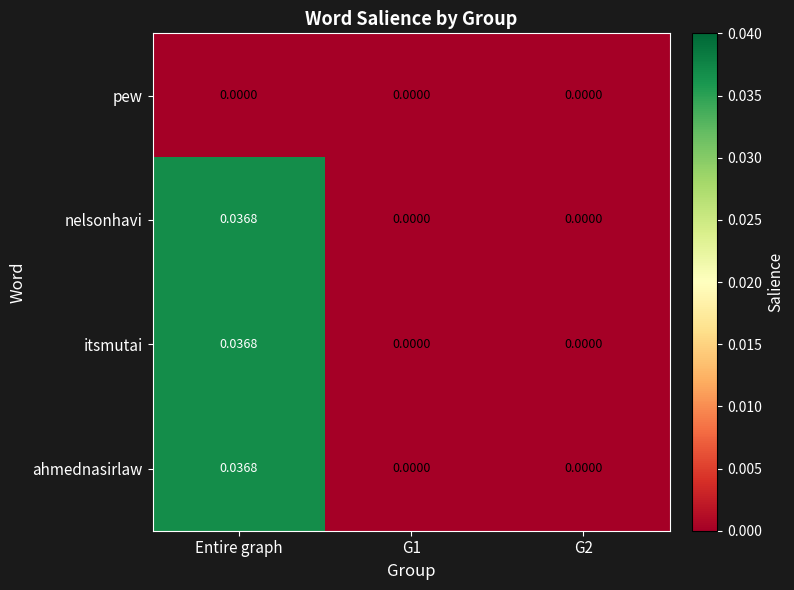

At which label does ahmednasirlaw reach its peak?

Entire graph